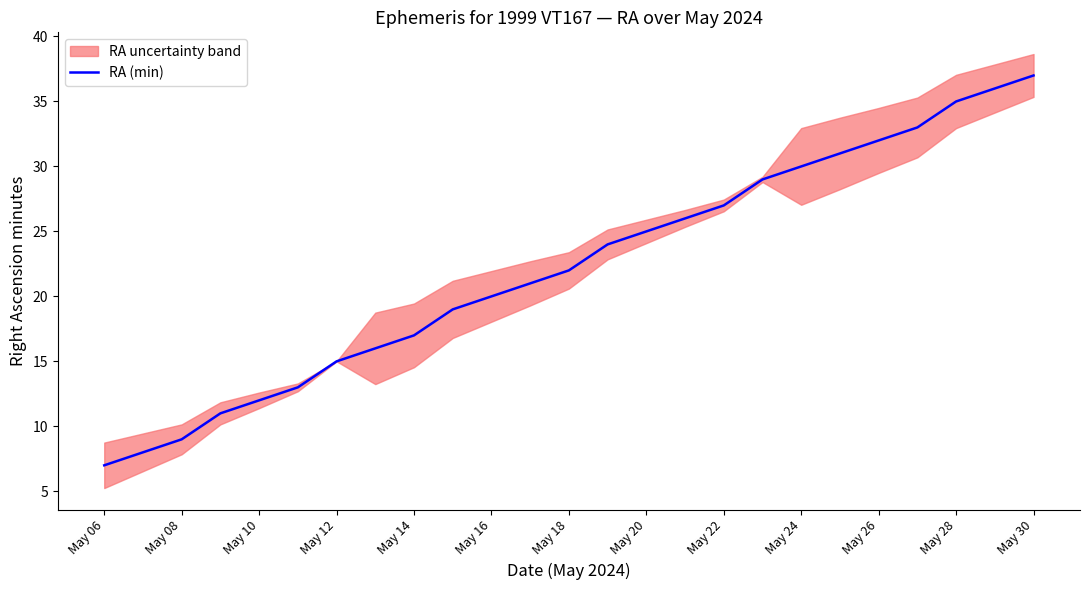

True or false: the data has more than 0 interior local peaks.

False